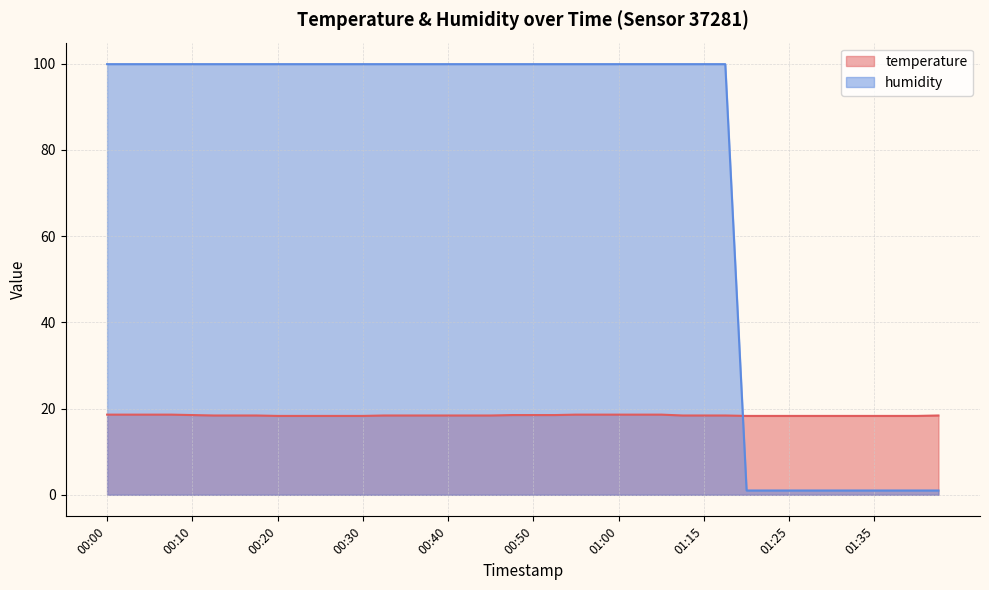

What is the label of the 35th point from the right?

00:13